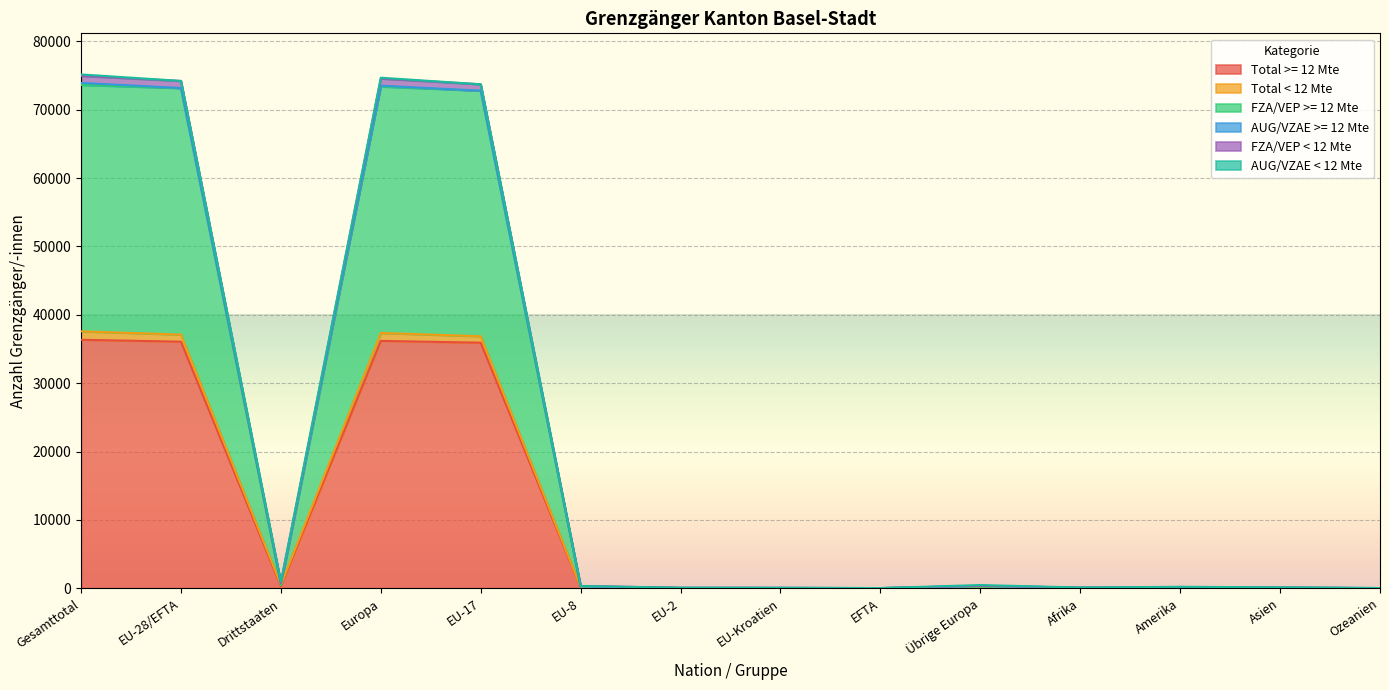

True or false: FZA/VEP >= 12 Mte and FZA/VEP < 12 Mte intersect in this chart.

False